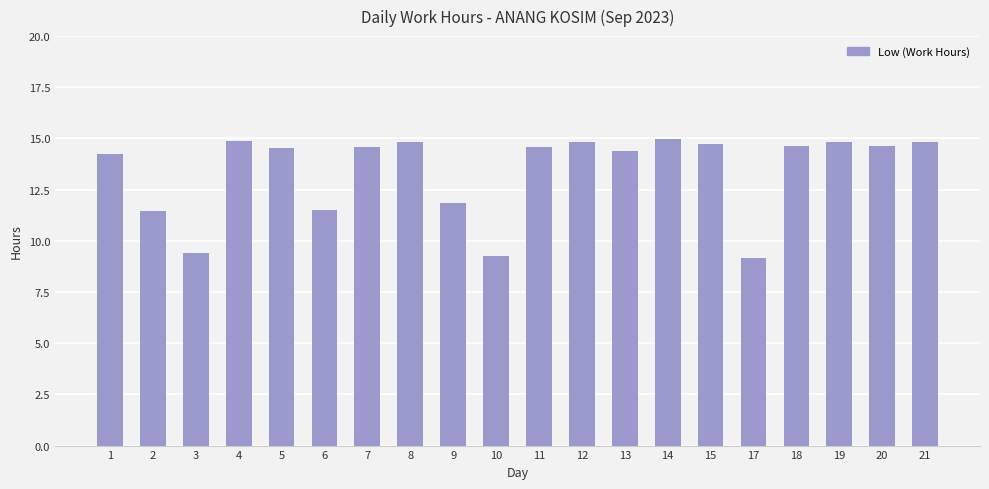

What is the sum of all values?

268.1